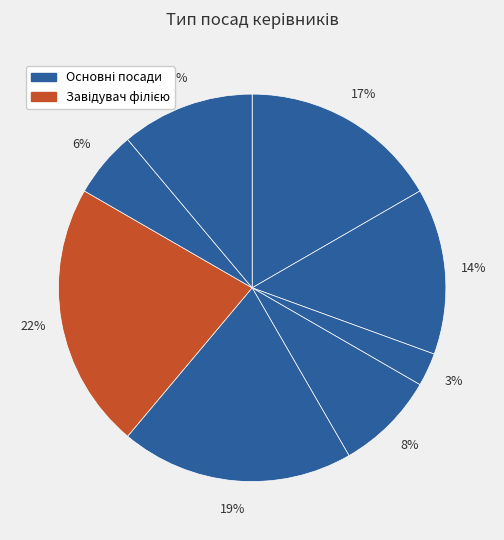

Count the number of slices in the pie.

8